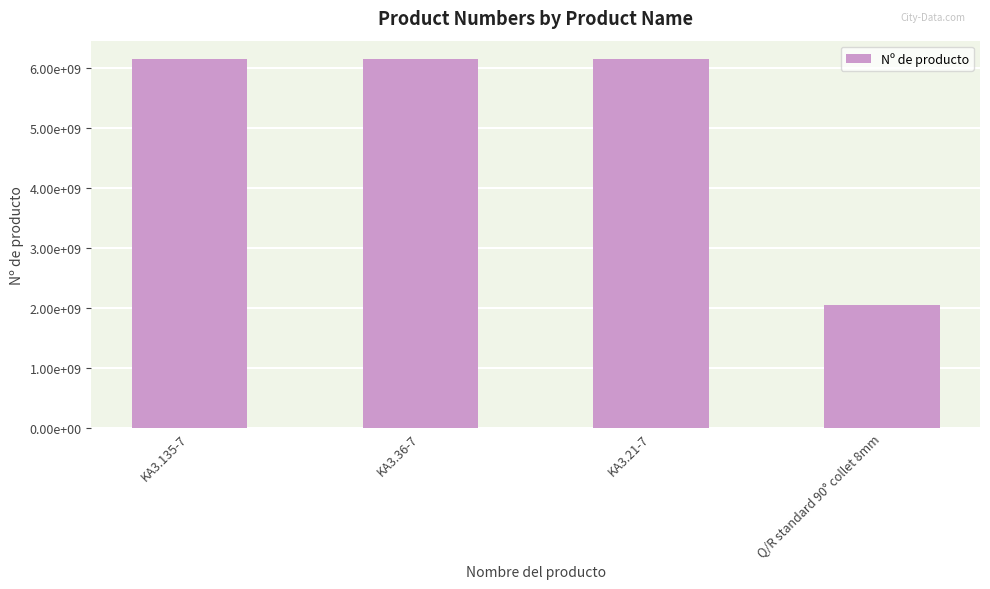

What is the change in value from KA3.21-7 to Q/R standard 90° collet 8mm?

-4101201707